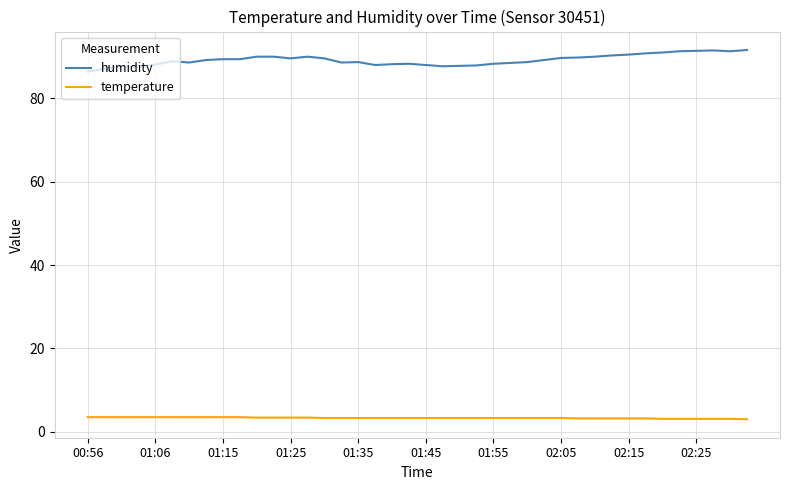

Which series has the widest spread of values?

humidity